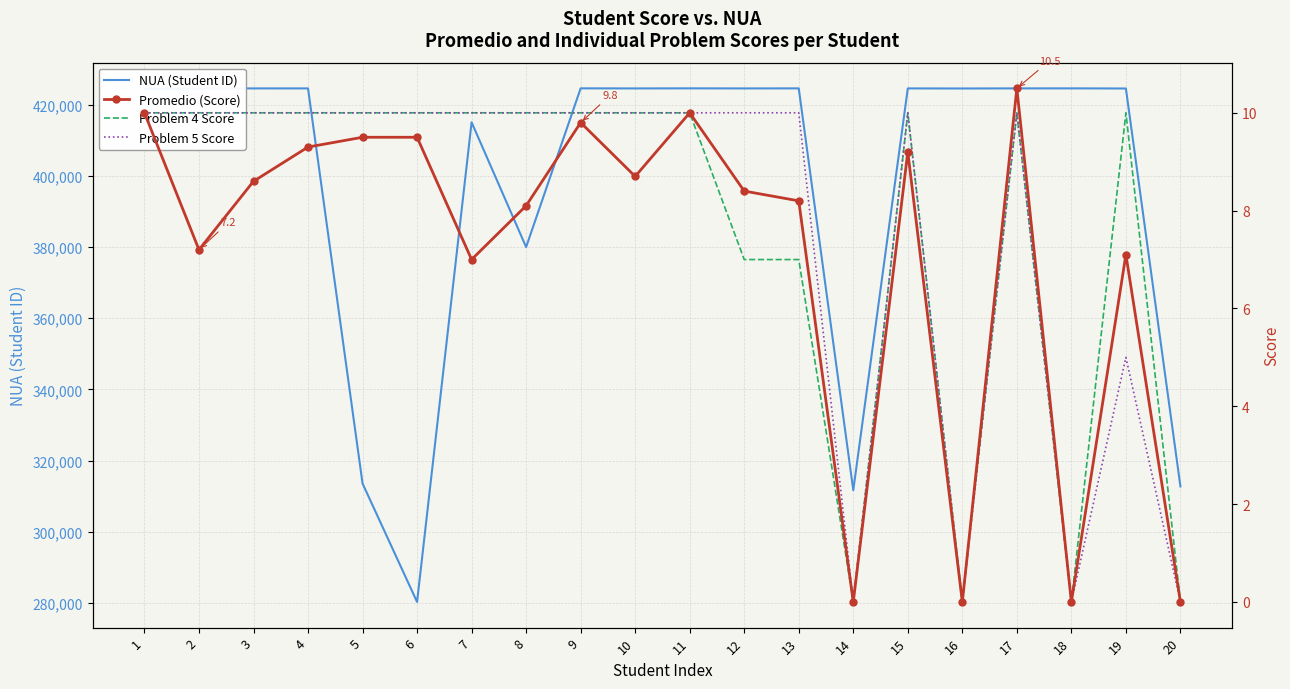

What is the difference between the maximum and minimum values in the Problem 5 Score series?

10.0